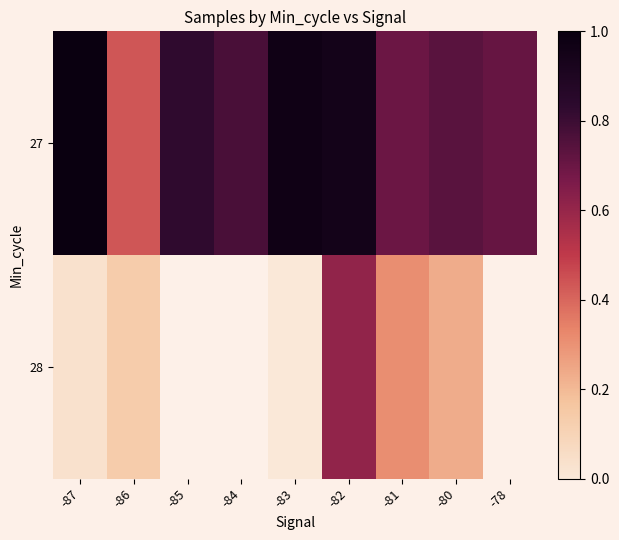

List the series in order of their peak value, highest first.

27, 28